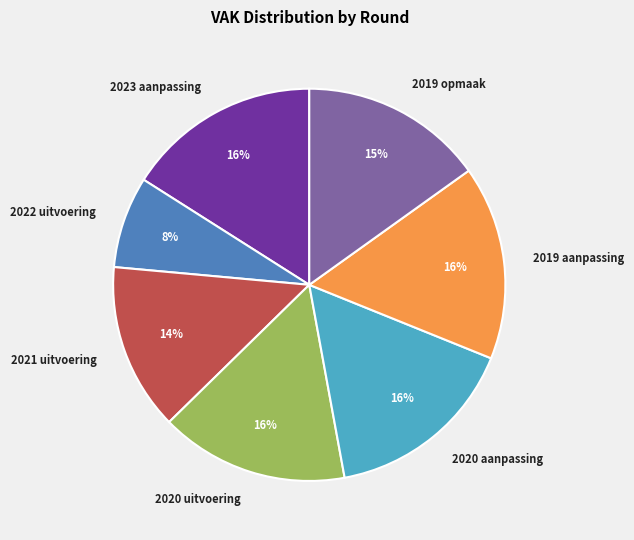

Is there any slice that represents more than half of the pie?

No